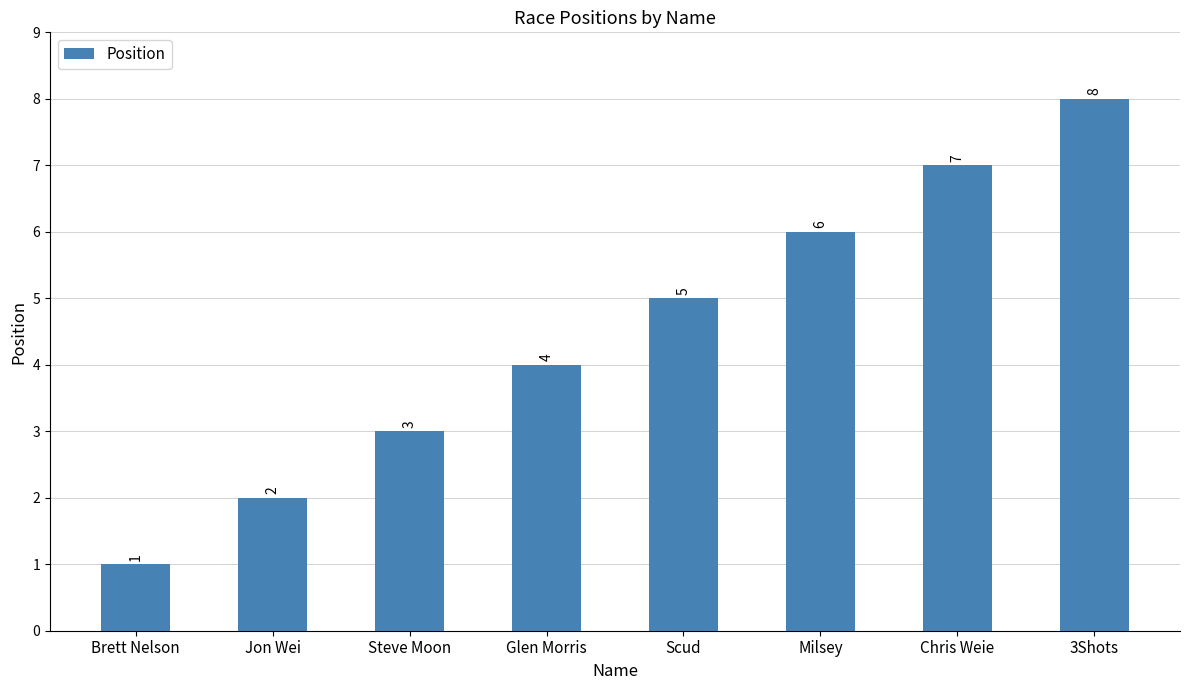

What is the change in value from Glen Morris to 3Shots?

+4